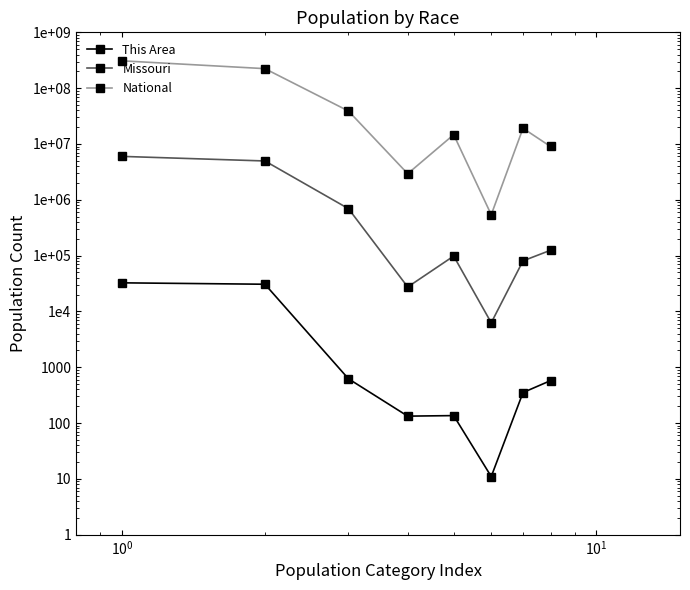

Does the chart display data point markers on the line(s)?

Yes